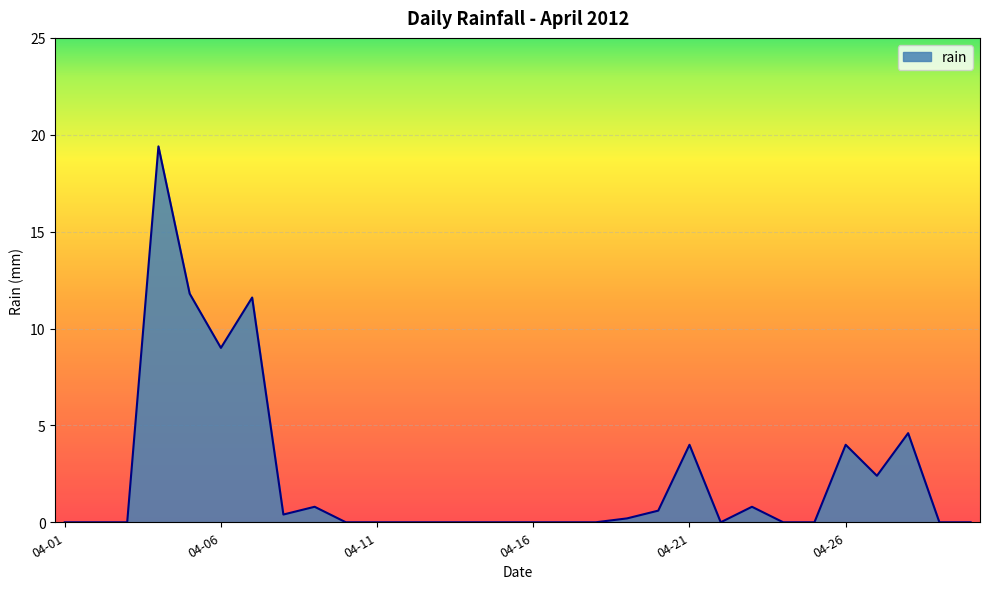

What is the greatest value displayed?

19.4